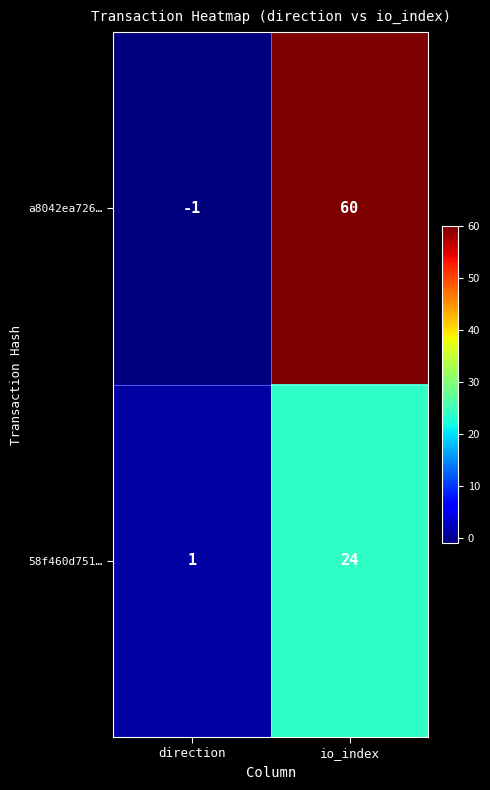

The value of a8042ea726… at io_index is 60. True or false?

True